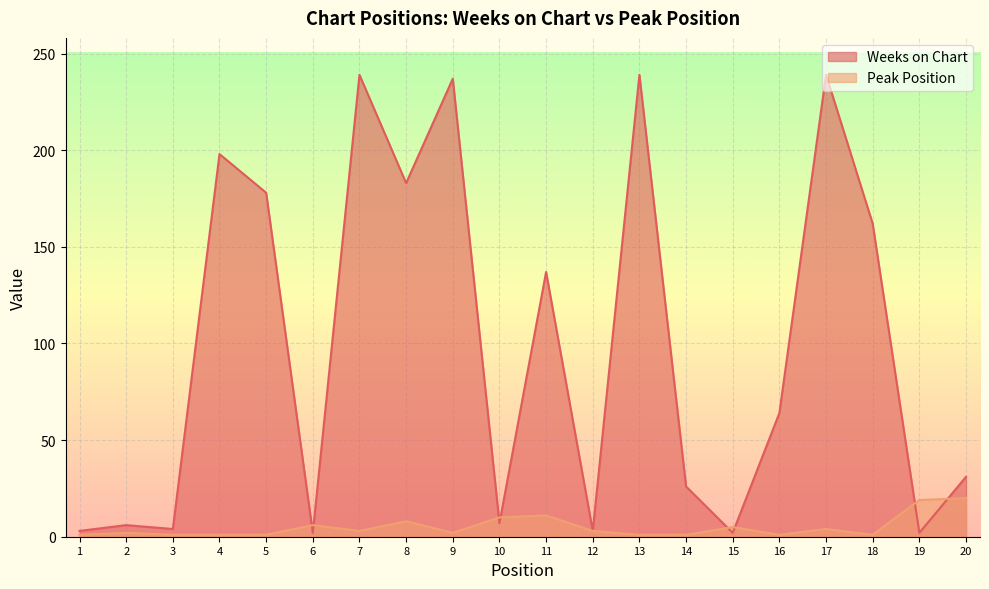

At which category does Peak Position reach its first local valley?

7